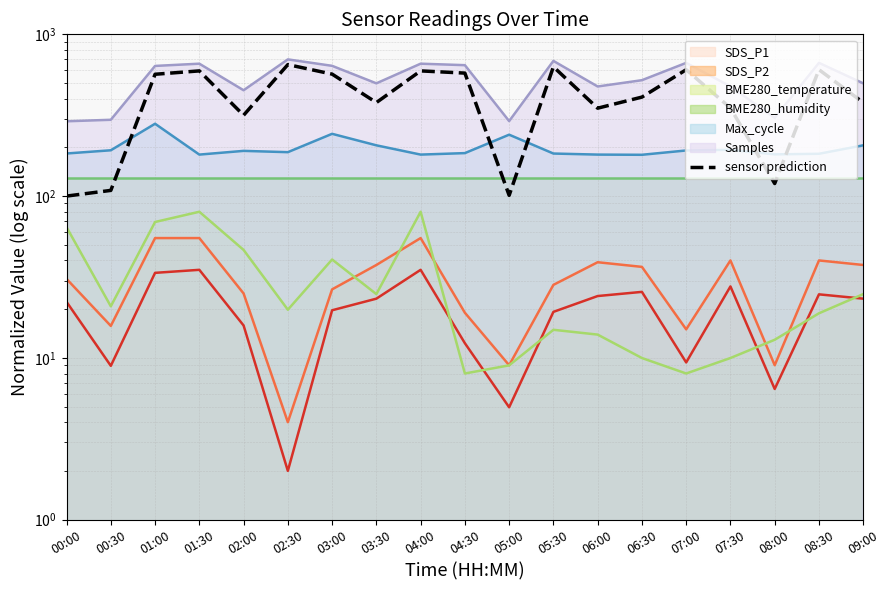

How many data points are above 409?

10